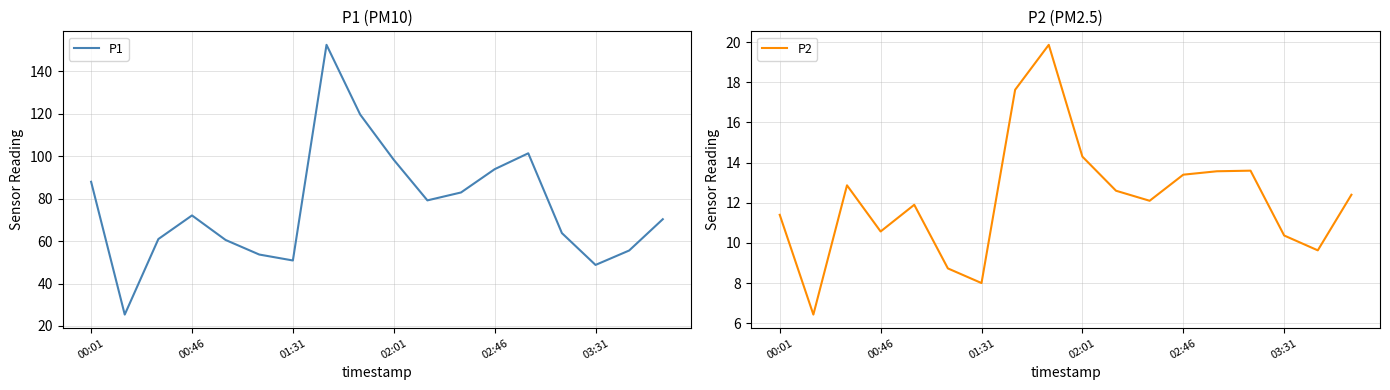

How many interior local valleys does the P2 series have?

5